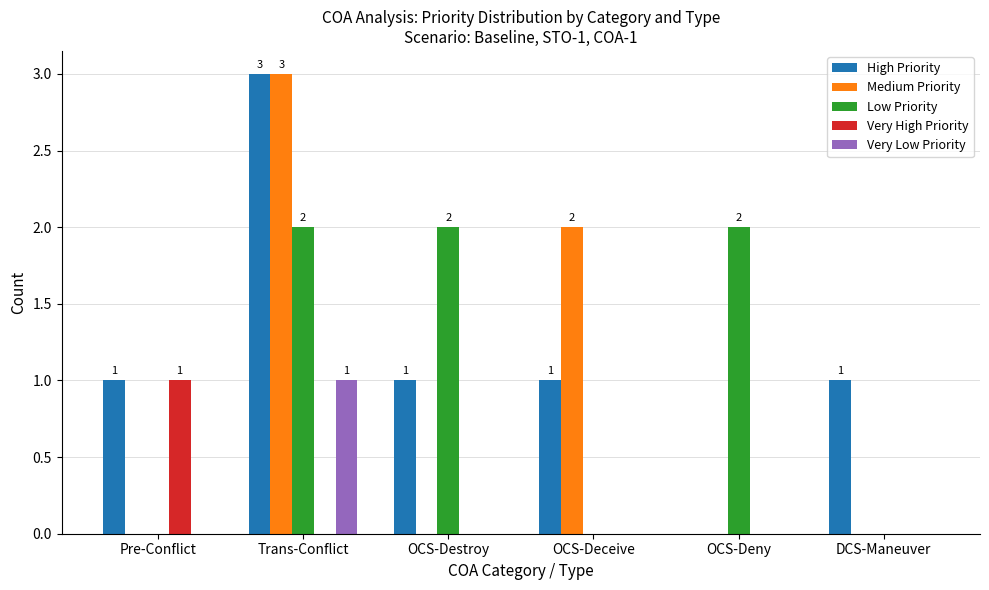

What are all the series names shown in the legend?

High Priority, Medium Priority, Low Priority, Very High Priority, Very Low Priority